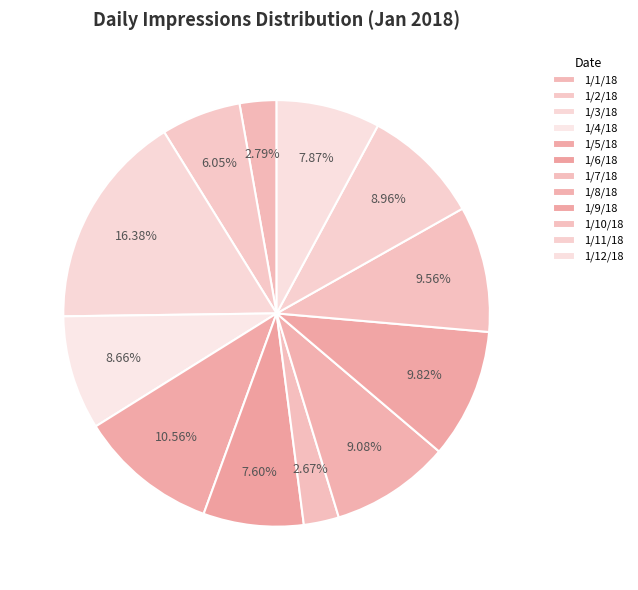

To the nearest percent, what is the difference between the 1/1/18 and 1/9/18 slice percentages?

7%